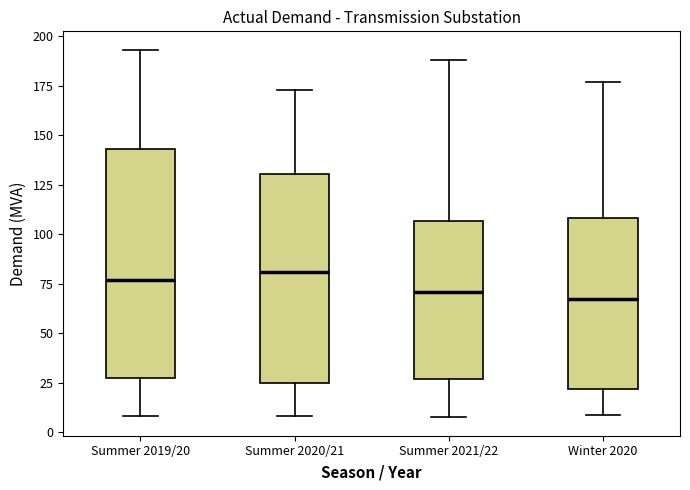

Where is the lower edge of the box for Summer 2019/20 on the y-axis? The values are not printed on the chart, so give them approximately, as read against the axis.

30